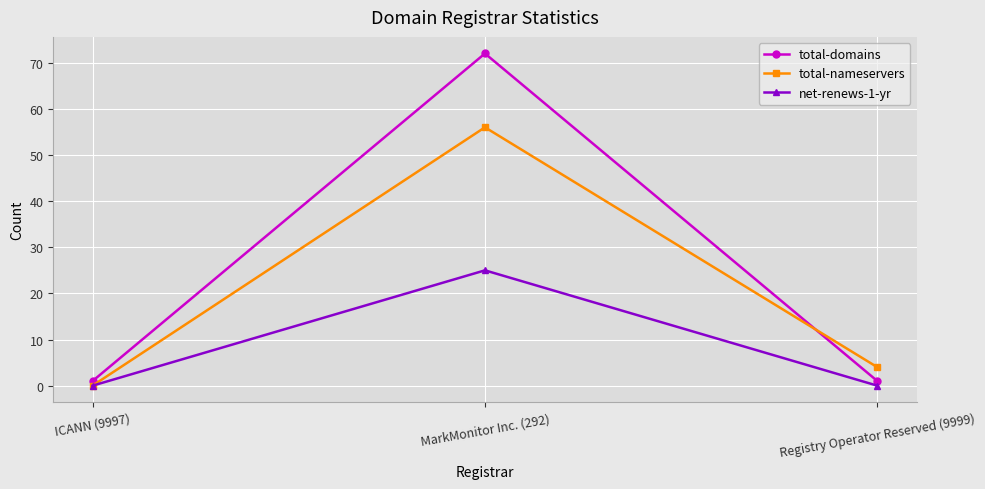

What is the label of the 2nd point from the left?

MarkMonitor Inc. (292)